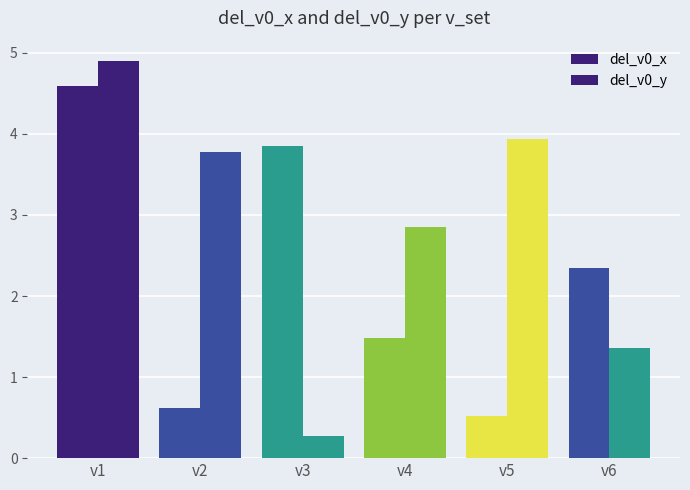

Between v1 and v5, which is larger?

v1